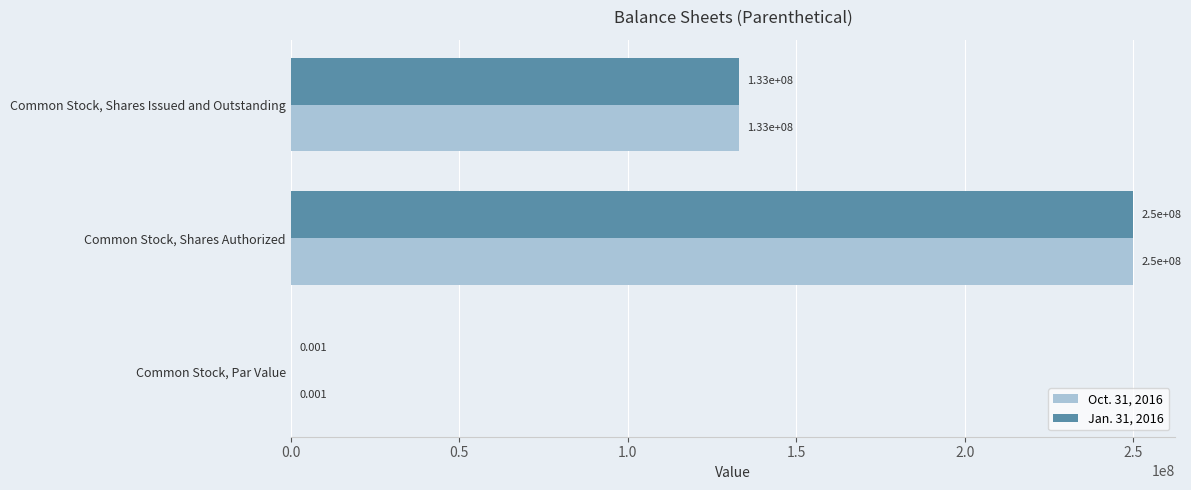

Which category has the highest value across all series?

Common Stock, Shares Authorized